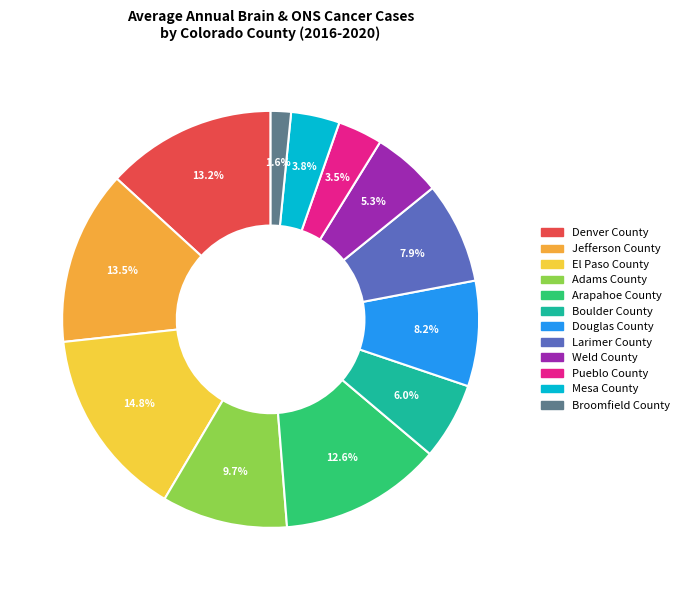

Is it true that Mesa County is 4% of the pie?

True